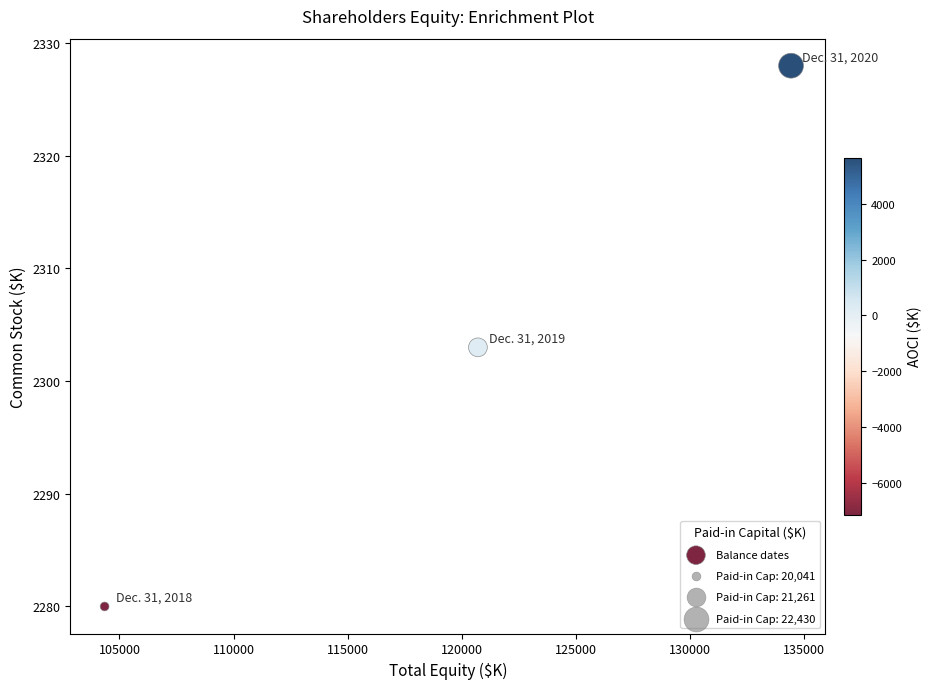

What Y value in the scatter plot is closest to 2304?

2303